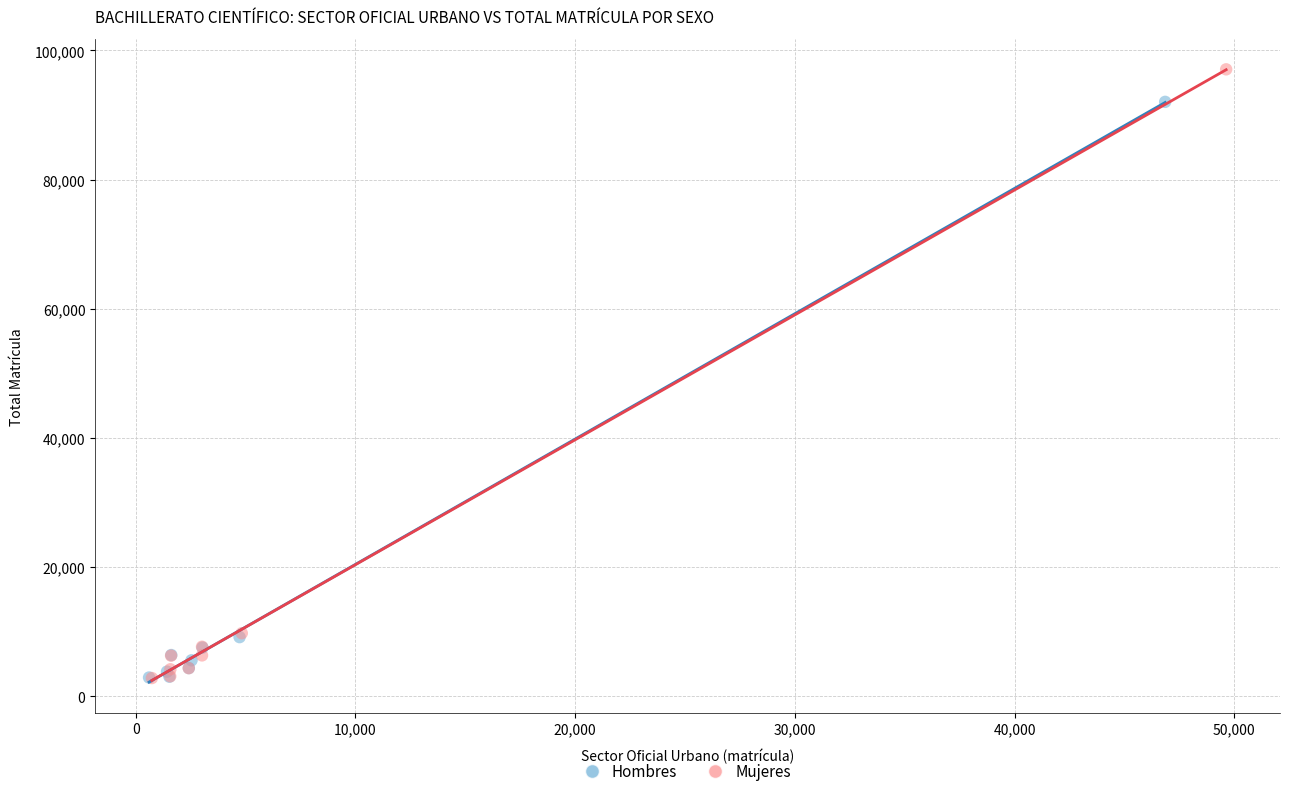

Which series has the largest Y range (max minus min)?

Mujeres